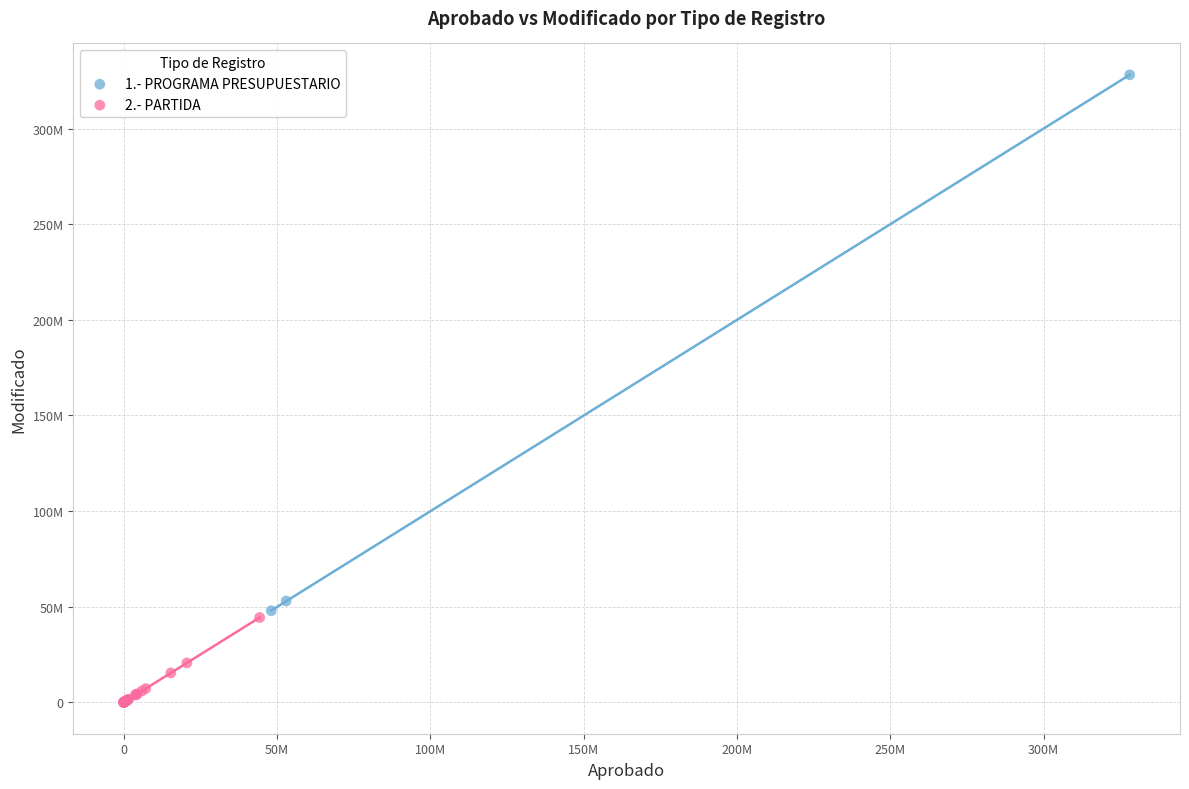

What are all the series names shown in the legend?

1.- PROGRAMA PRESUPUESTARIO, 2.- PARTIDA